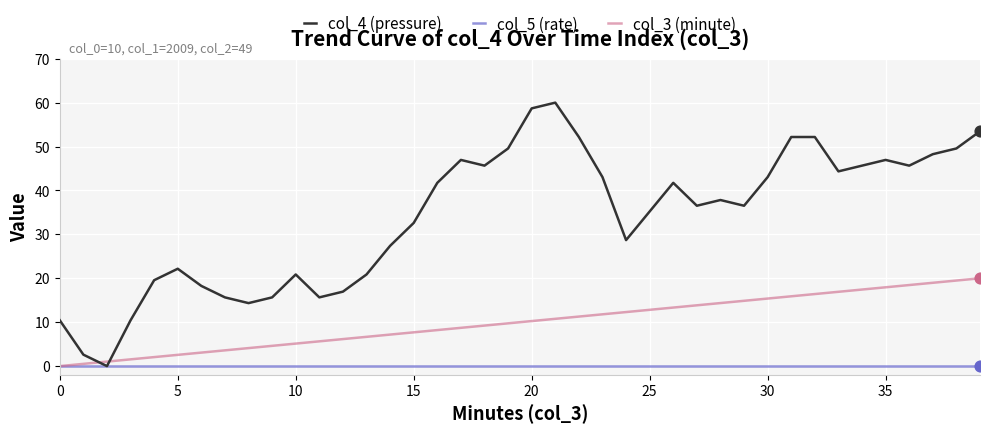

What are all the series names shown in the legend?

col_4 (pressure), col_5 (rate), col_3 (minute)